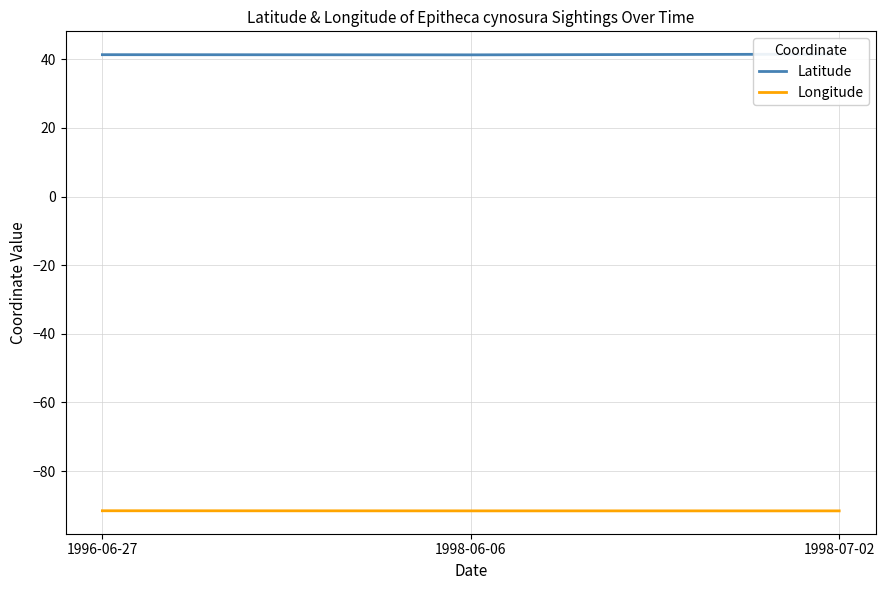

Reading right to left, extract all data points from this chart.

Latitude: 41.5	41.3	41.3
Longitude: -91.6	-91.6	-91.5